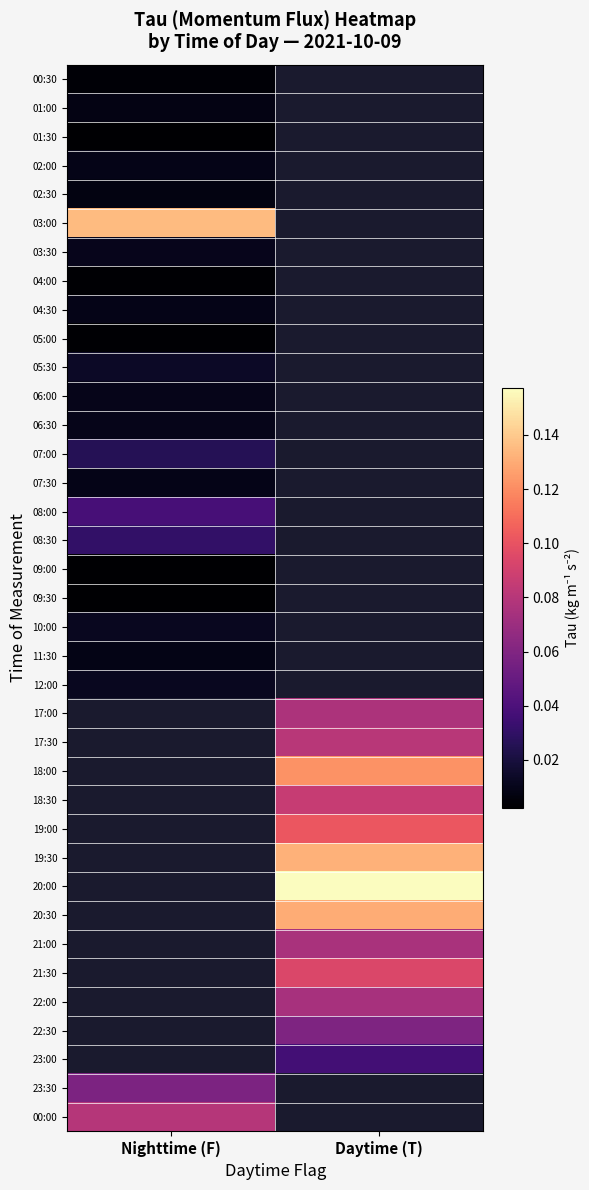

What is the spread (max minus min) of values at Nighttime (F)?

0.1